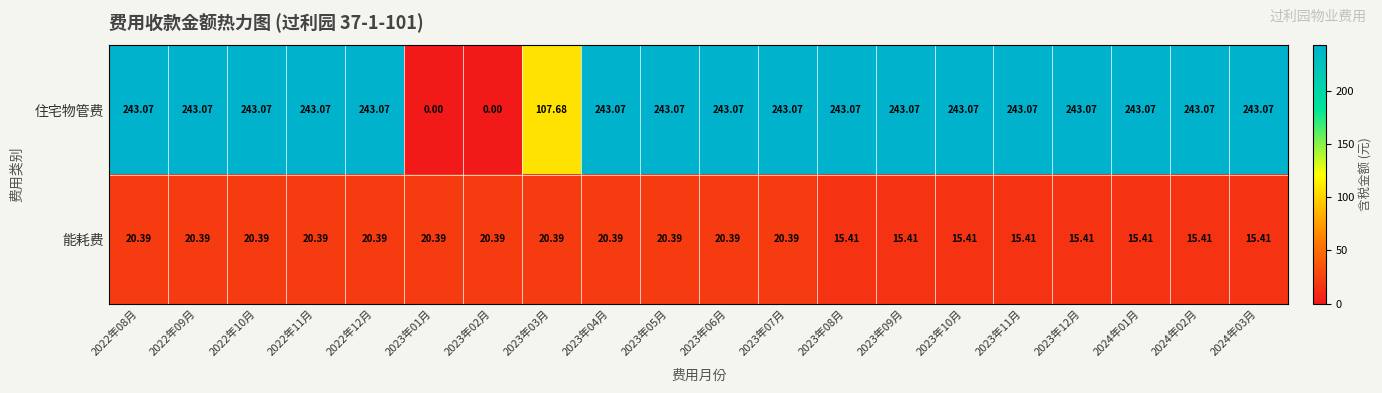

Rank the series by their average value, from lowest to highest.

能耗费, 住宅物管费